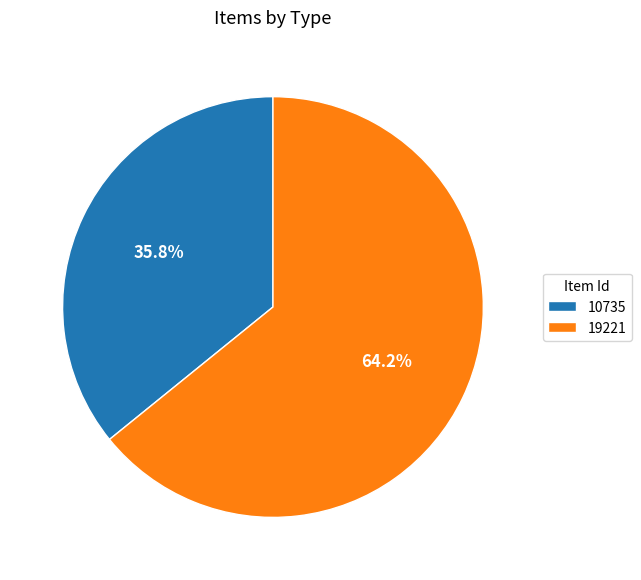

What is the ratio of the value at 10735 to the value at 19221?

0.6